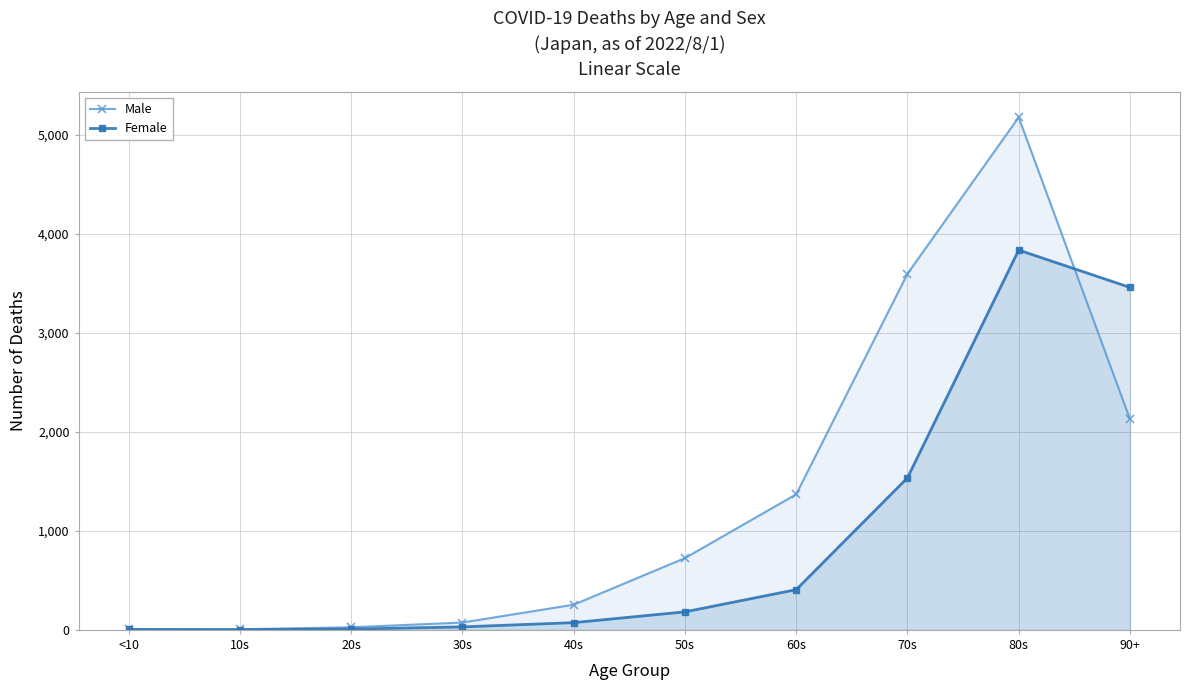

Reading left to right, transcribe all the data shown in this chart.

Male: <10=4	10s=6	20s=26	30s=74	40s=254	50s=725	60s=1369	70s=3596	80s=5177	90+=2129
Female: <10=4	10s=2	20s=8	30s=30	40s=73	50s=182	60s=406	70s=1535	80s=3836	90+=3459